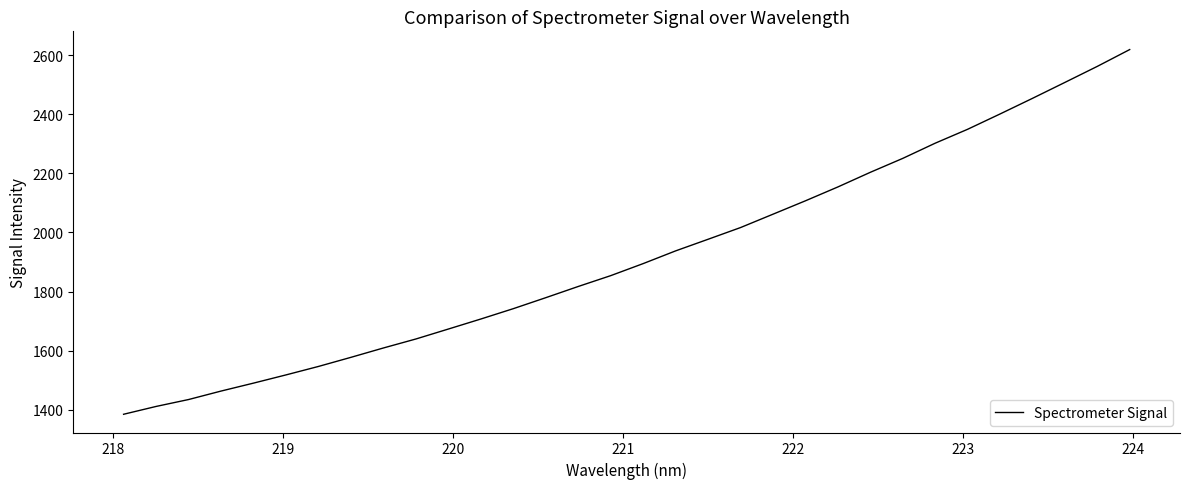

What is the smallest value displayed?

1384.1